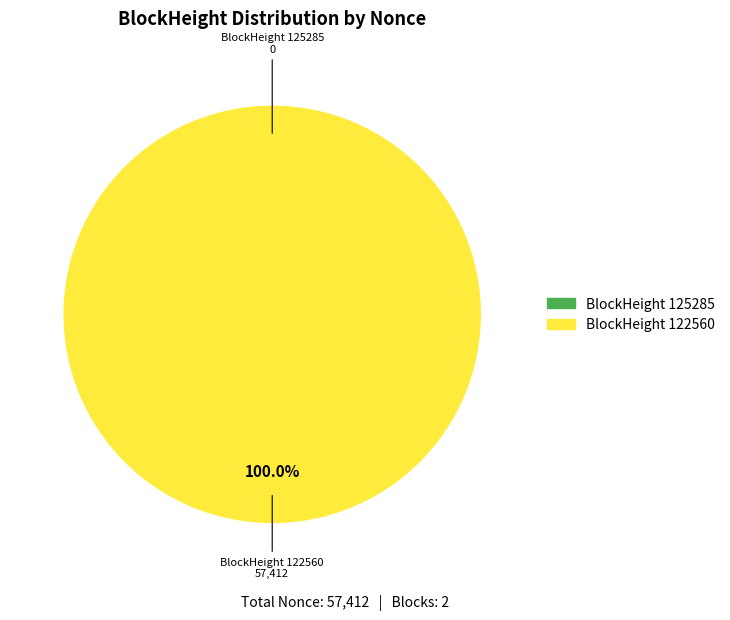

Does any single category account for the majority?

Yes